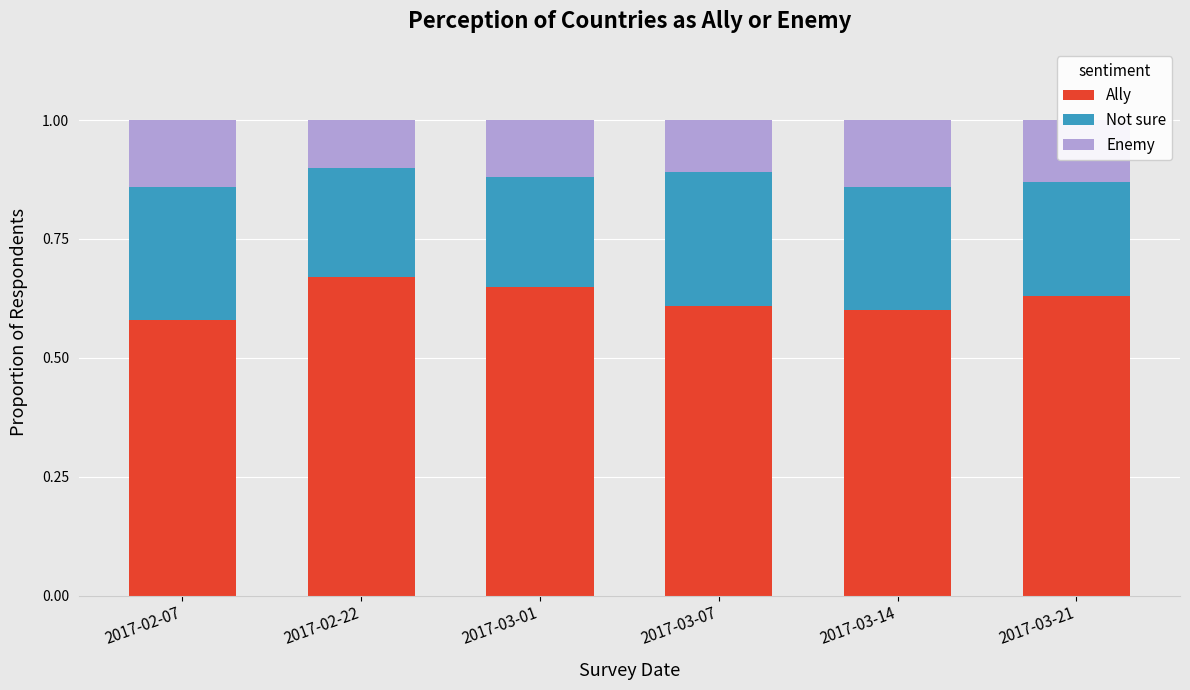

How many Ally values are between 0 and 1?

6